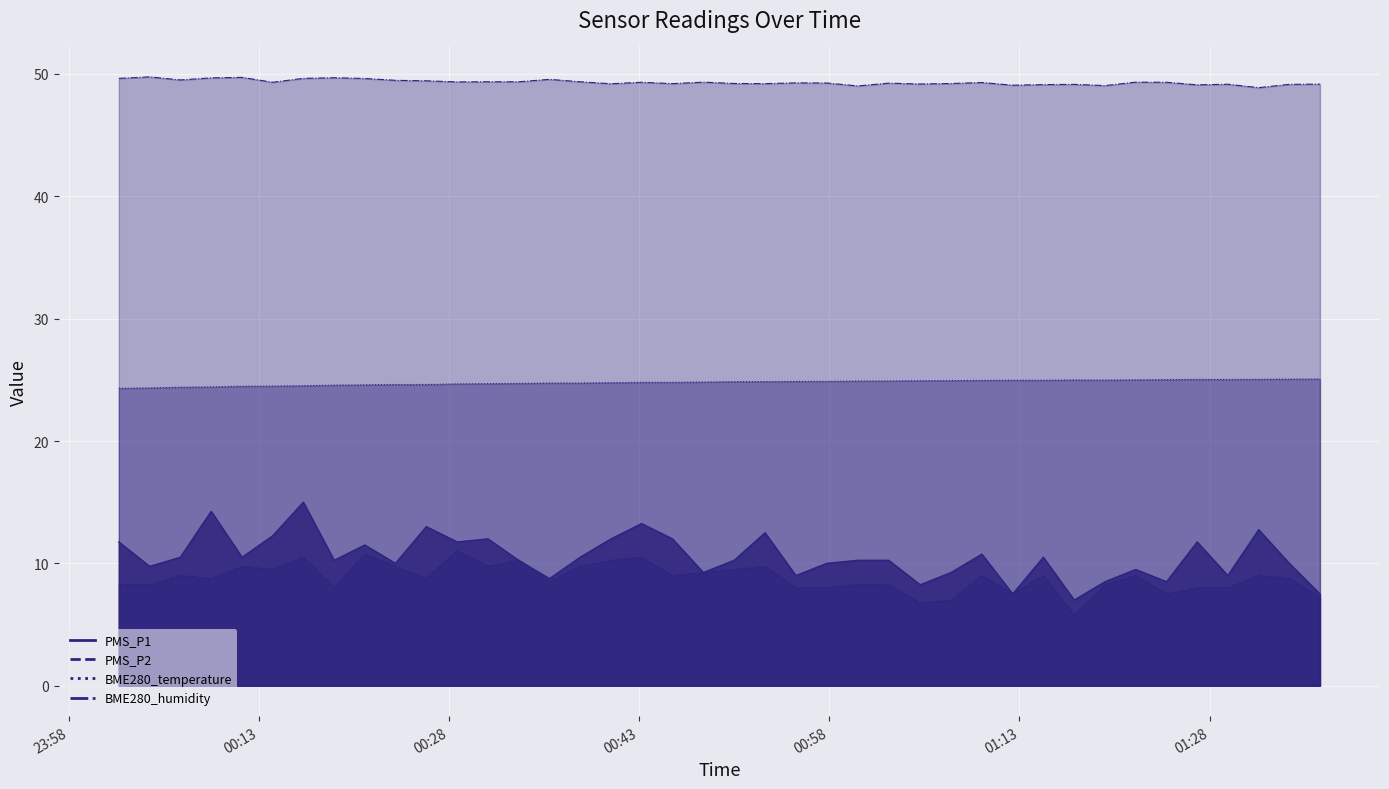

Is it true that BME280_temperature equals 24.8 at 2022/07/24 00:48:04?

True